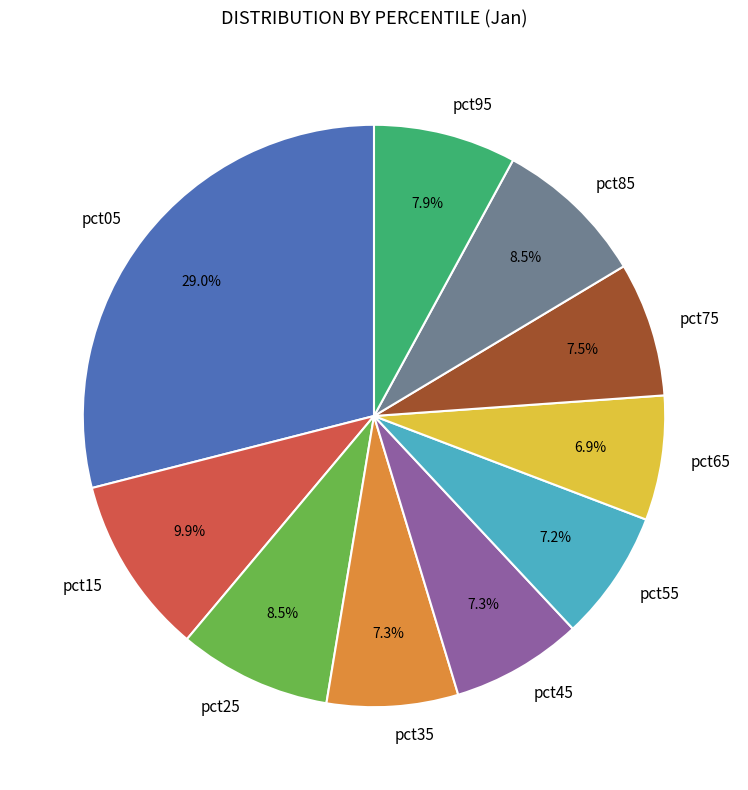

Does any single category account for the majority?

No